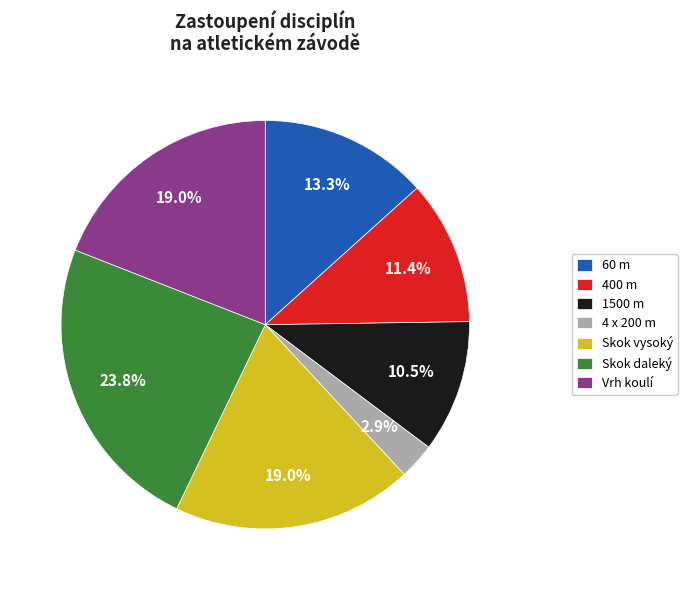

What is the smallest slice in the pie chart?

4 x 200 m